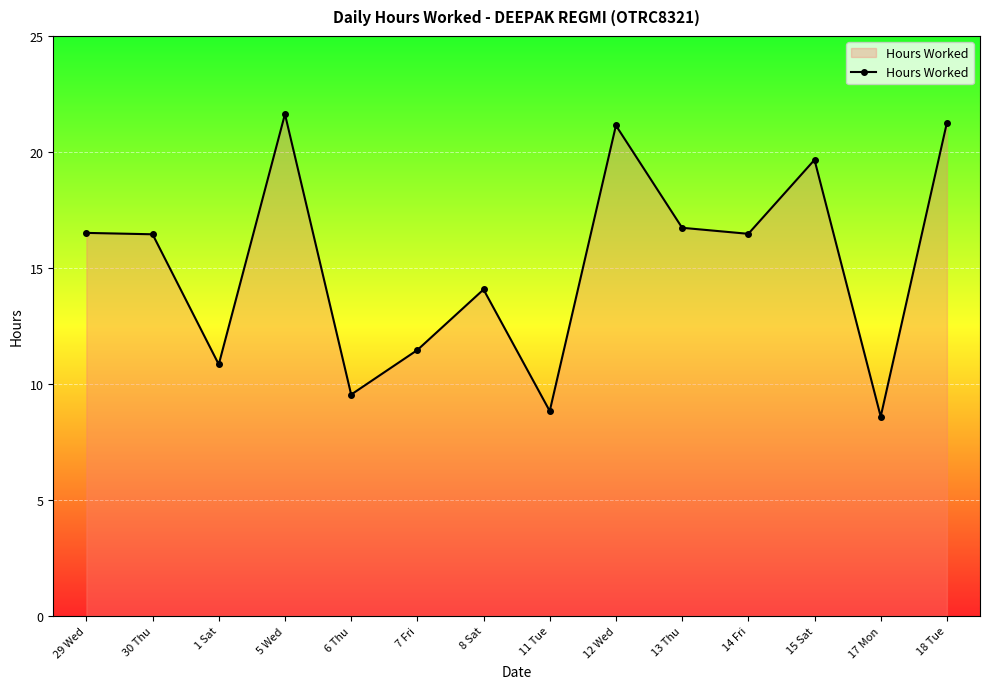

What is the difference between the values at 30 Thu and 11 Tue?

7.6